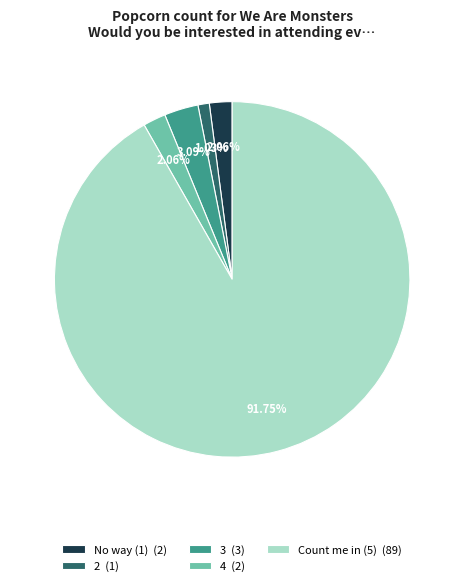

How many slices are in this pie chart?

5